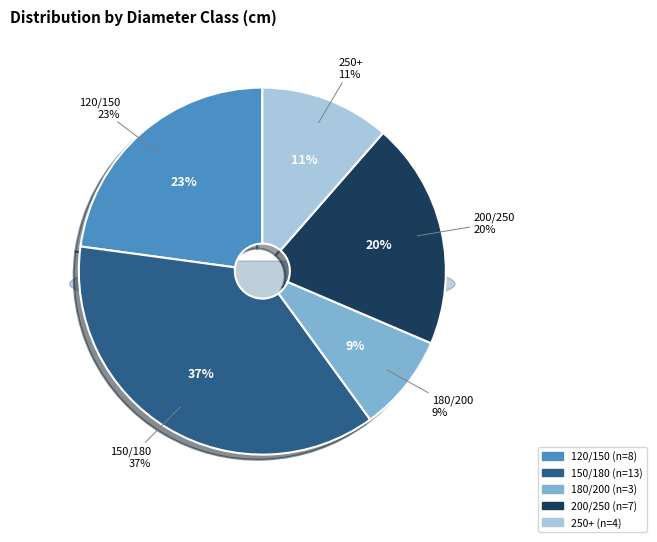

What percentage is the 180/200 slice, to the nearest percent?

9%